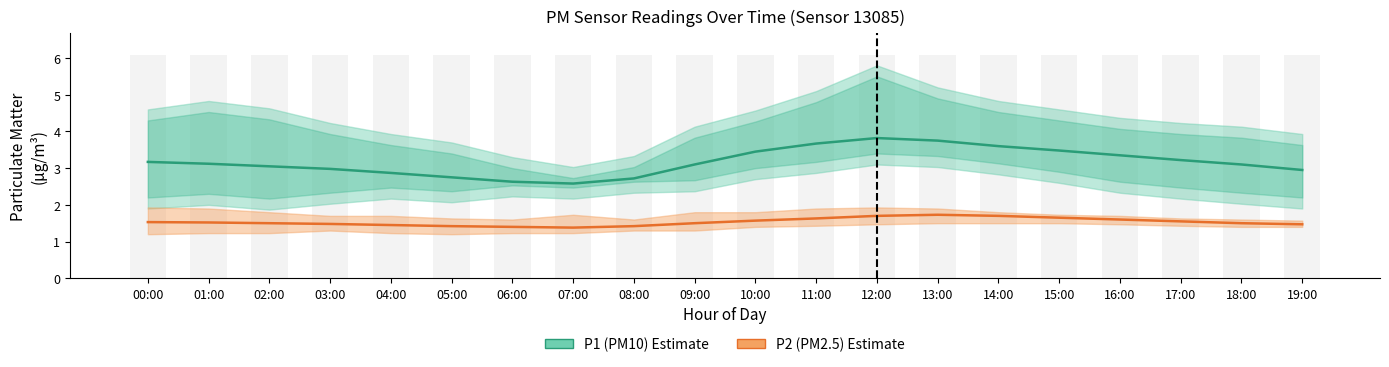

What is the label of the 11th bar from the right?

09:00